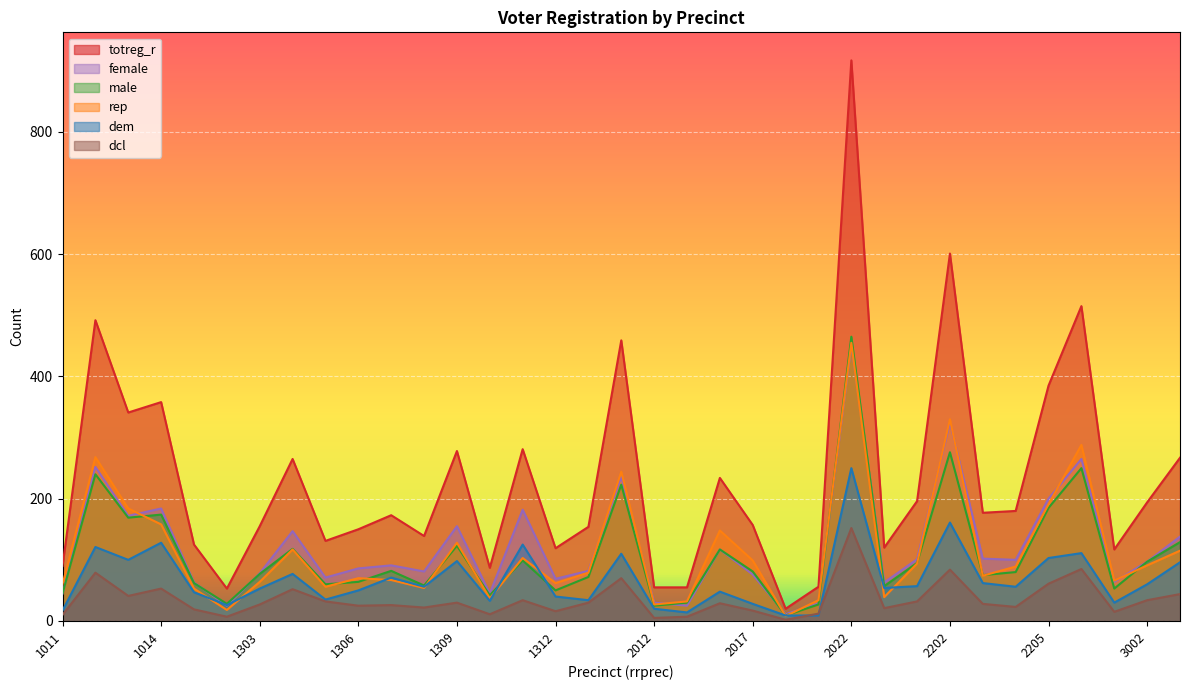

True or false: dem has more than 0 interior local peaks.

True